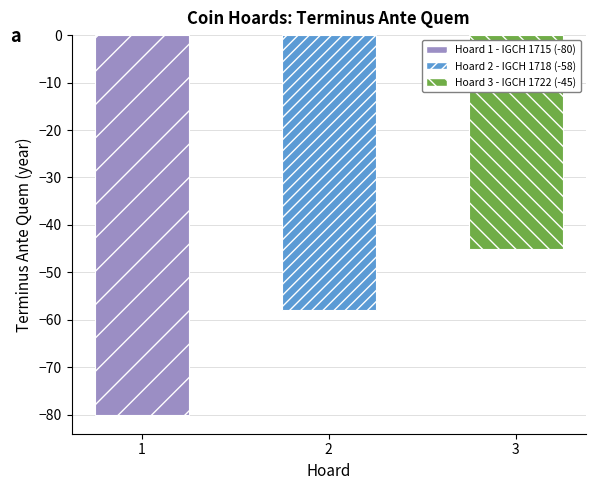

Are the bars grouped side by side (vs. stacked)?

No